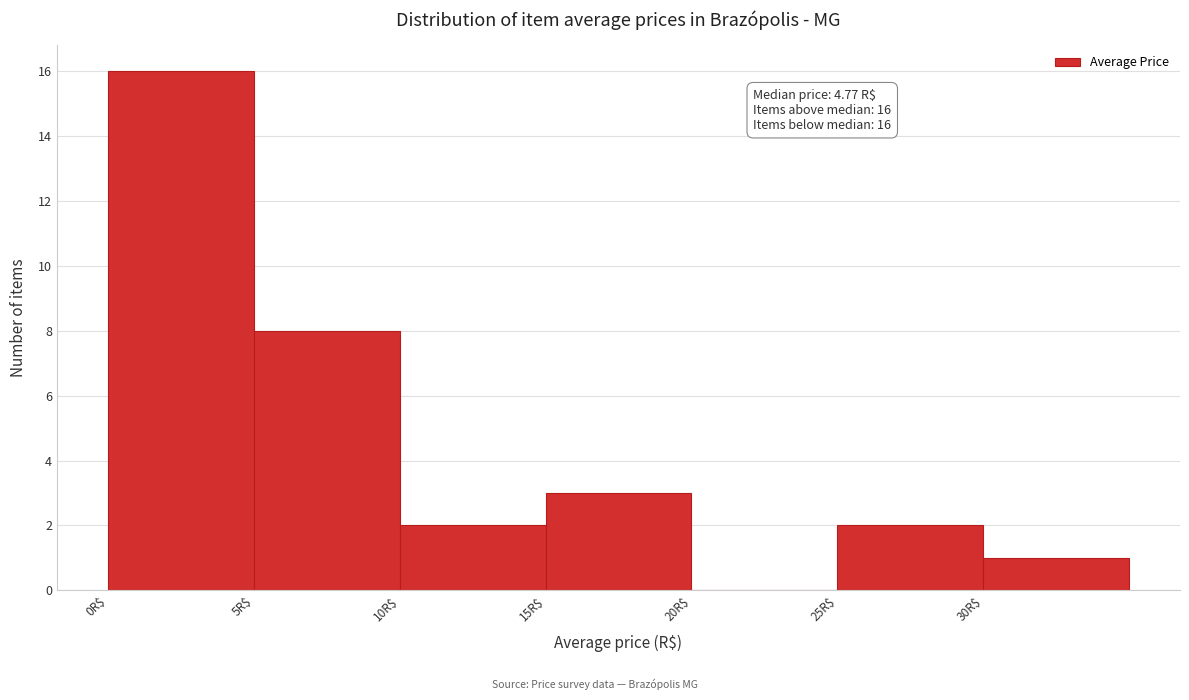

Which range on the x-axis has the tallest bar?

0 to 5